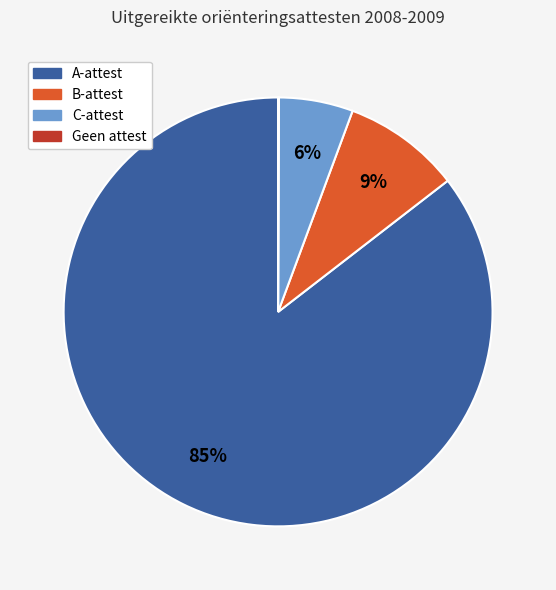

To the nearest percent, what is the difference between the largest and smallest slice percentages?

85%